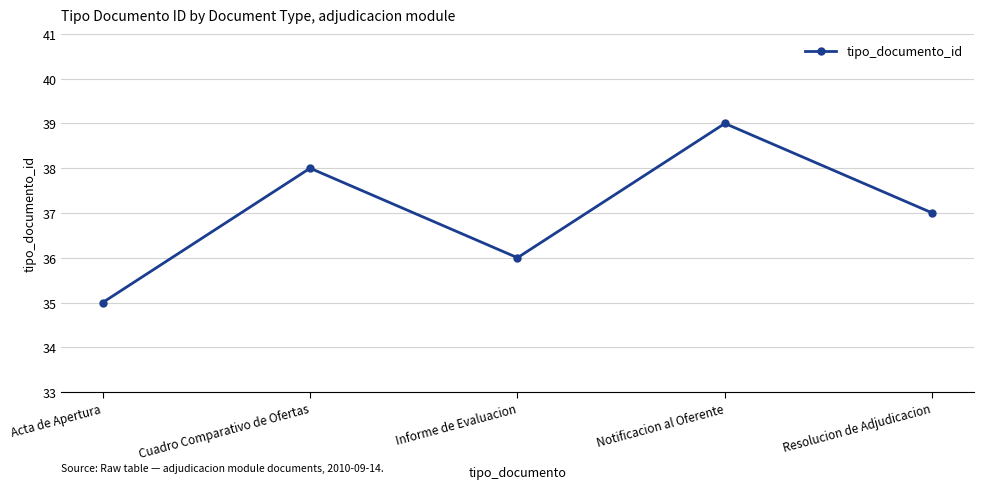

The value at Notificacion al Oferente is 39. True or false?

True